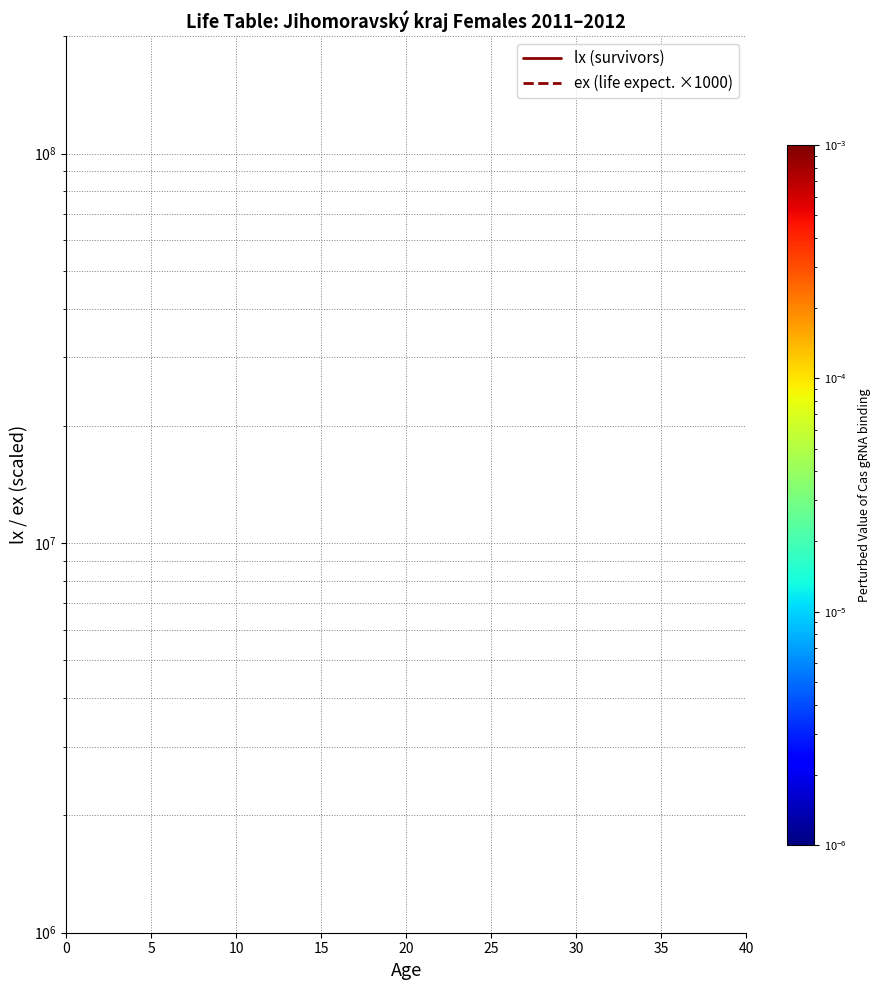

Reading right to left, list all the values displayed in this chart.

lx (survivors): 99137.5	99180.3	99218.9	99254.0	99286.3	99316.2	99344.2	99370.7	99396.1	99420.6	99444.5	99468.0	99491.1	99513.9	99536.5	99558.8	99580.6	99601.9	99622.3	99641.8	99660.1	99677.2	99692.8	99707.0	99719.7	99731.2	99741.4	99750.7	99759.1	99767.0	99774.4	99781.2	99787.3	99792.6	99797.2	99801.9	99813.0	100000.0
ex (life expect. ×1000): 45378.5	46358.7	47340.5	48323.5	49307.7	50292.7	51278.3	52264.5	53251.0	54237.8	55224.6	56211.5	57198.3	58185.1	59171.7	60158.4	61145.1	62132.0	63119.1	64106.7	65094.8	66083.6	67073.1	68063.5	69054.8	70046.8	71039.5	72032.9	73026.7	74021.0	75015.4	76010.2	77005.6	78001.5	78997.8	79994.1	80985.2	81832.1